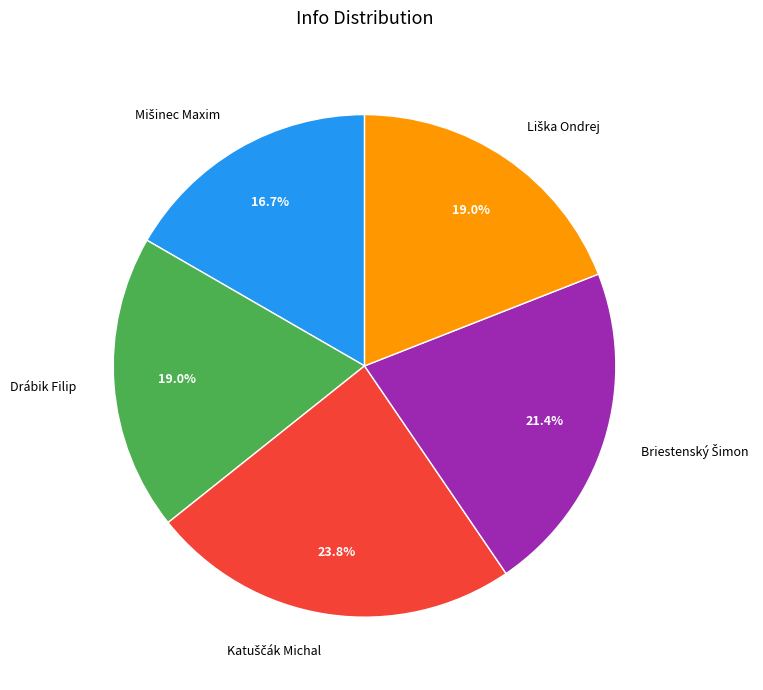

Is there a majority slice in this chart?

No